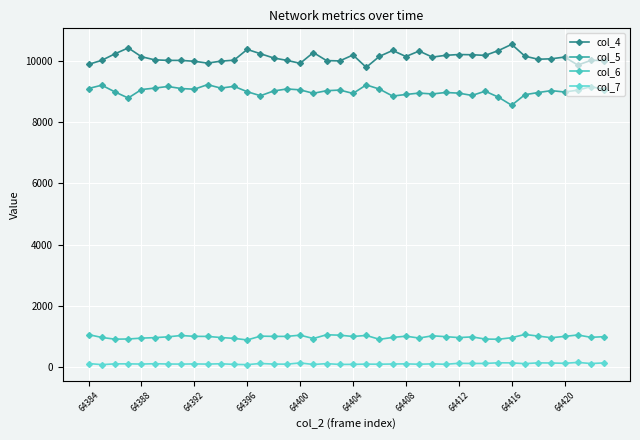

How many lines are shown in the chart?

4